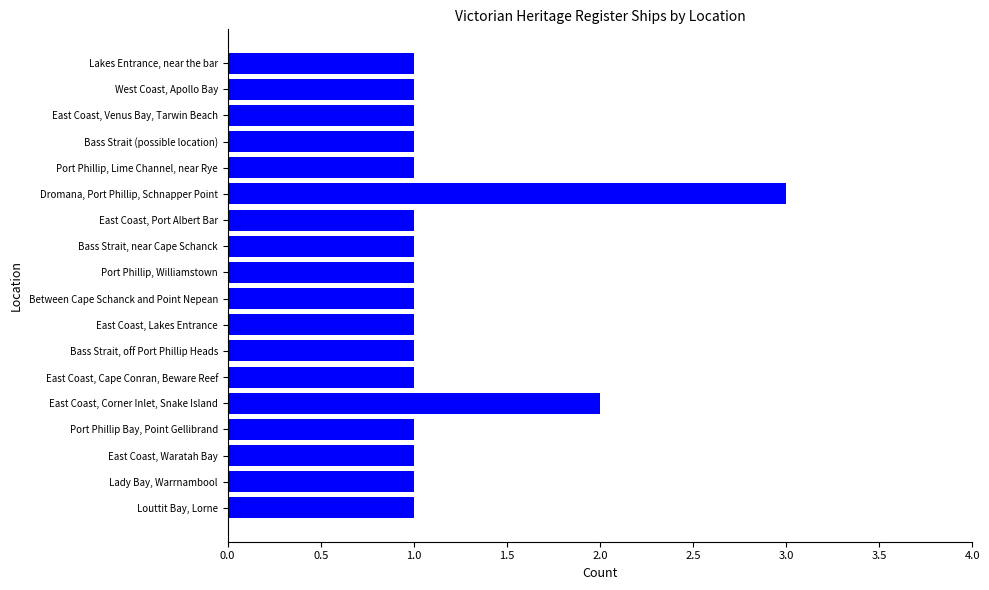

Is it true that the value at Between Cape Schanck and Point Nepean is 1?

True